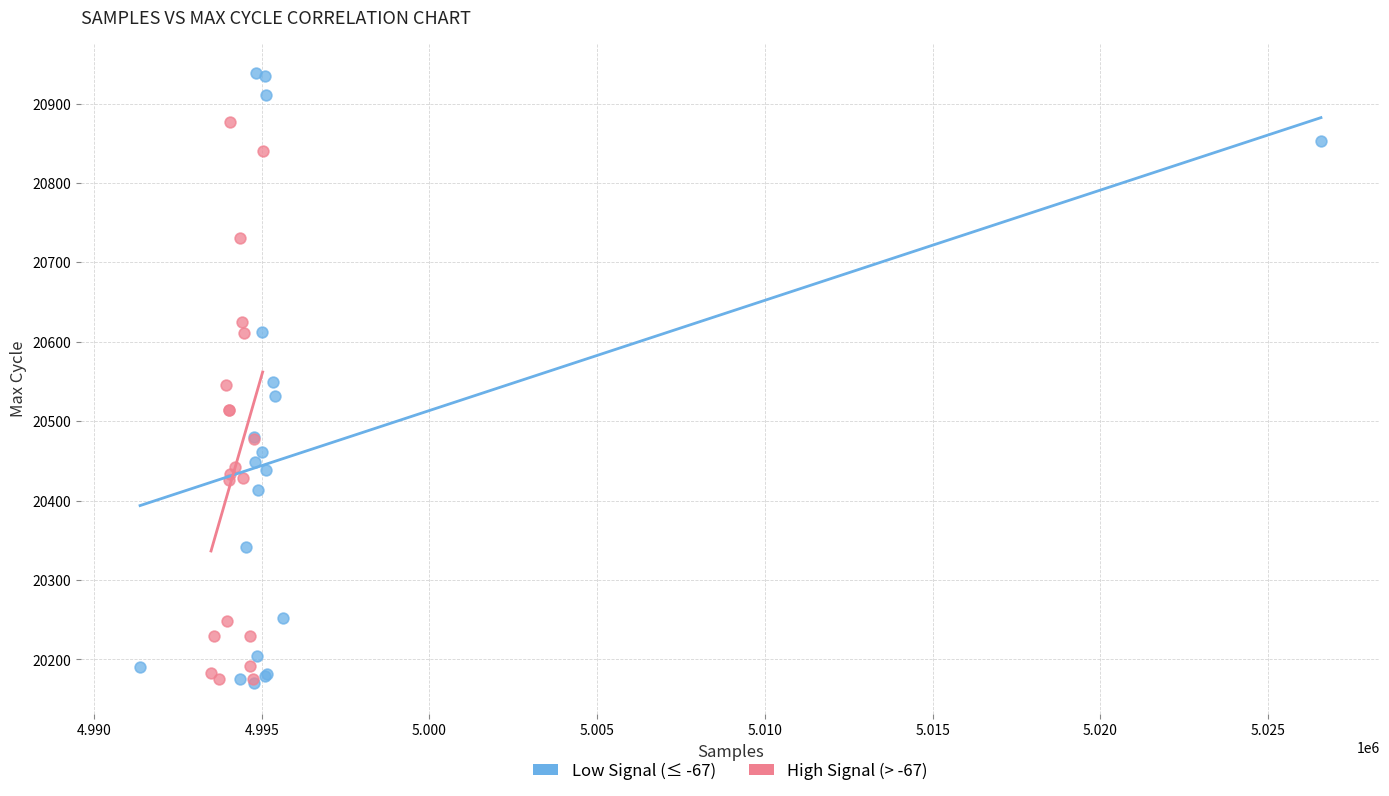

Which series reaches the maximum Y coordinate?

Low Signal (≤ -67)